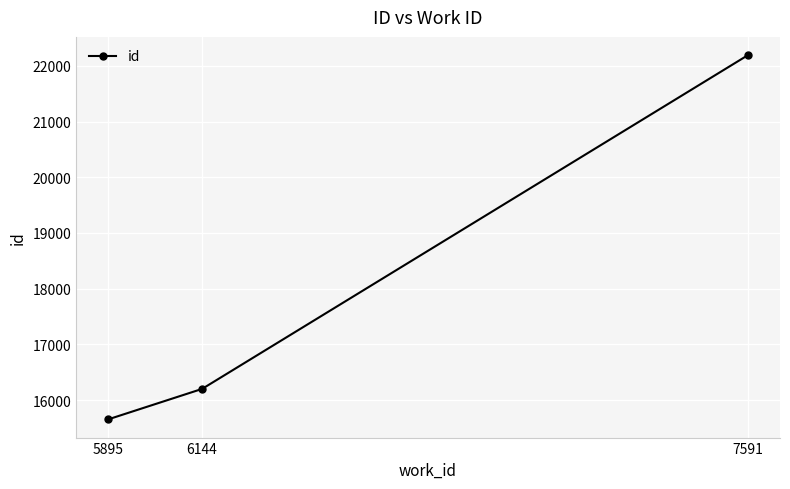

What is the change in value from 6144 to 7591?

+5993